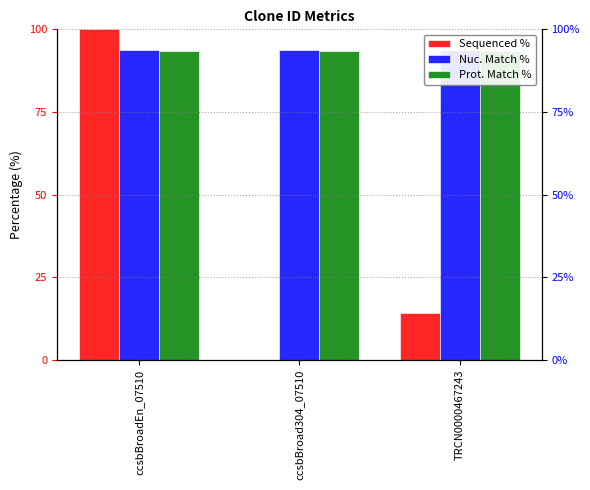

What is the label of the 3rd bar from the right?

ccsbBroadEn_07510